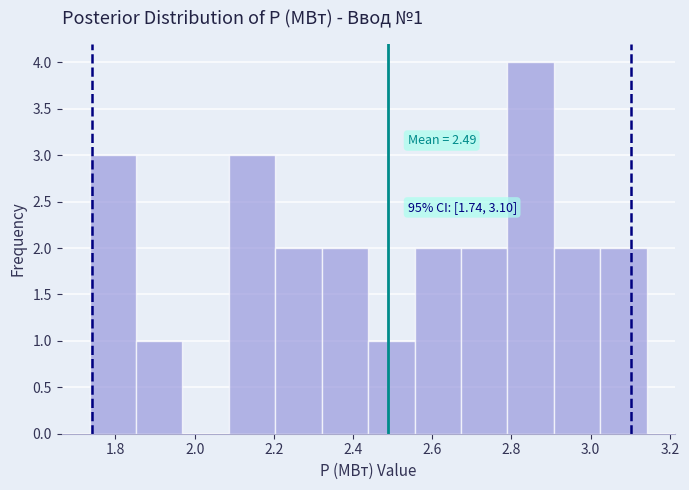

Which range on the x-axis has the tallest bar?

2.78 to 2.90